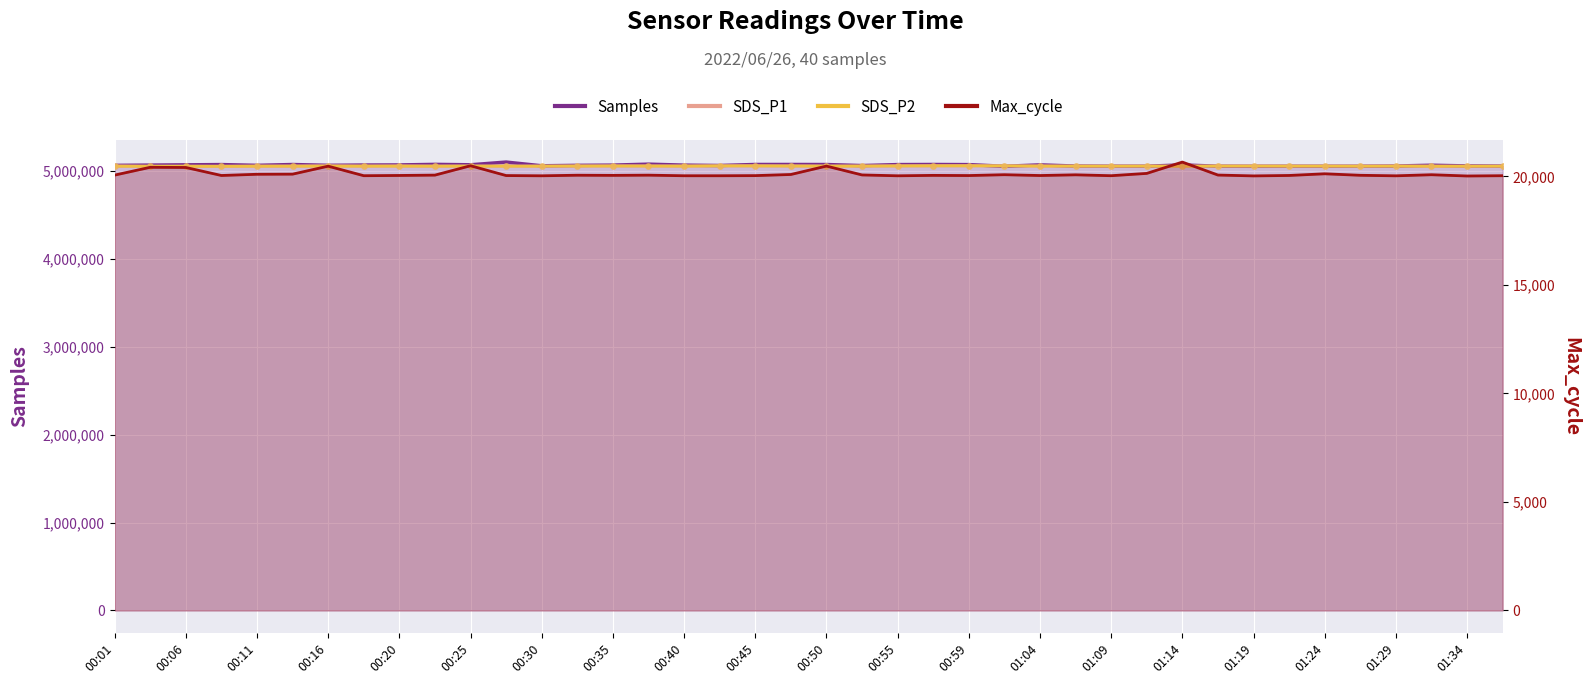

Which series contains the highest Y value?

Samples